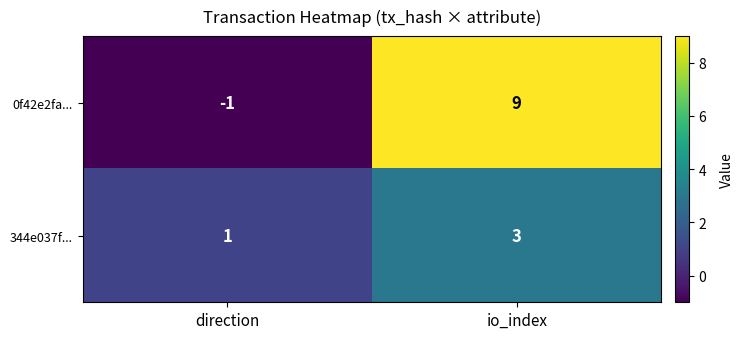

What is the sum of the 344e037f... values at io_index and direction?

4